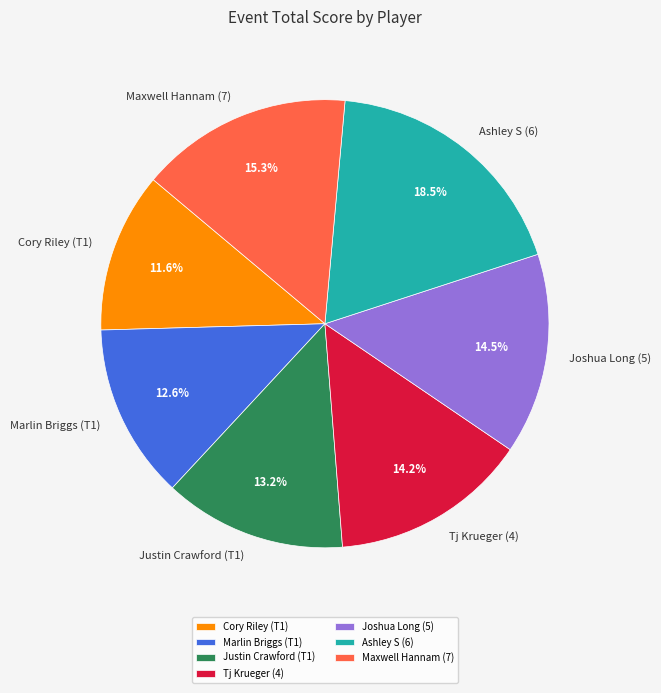

How many segments does this pie chart have?

7